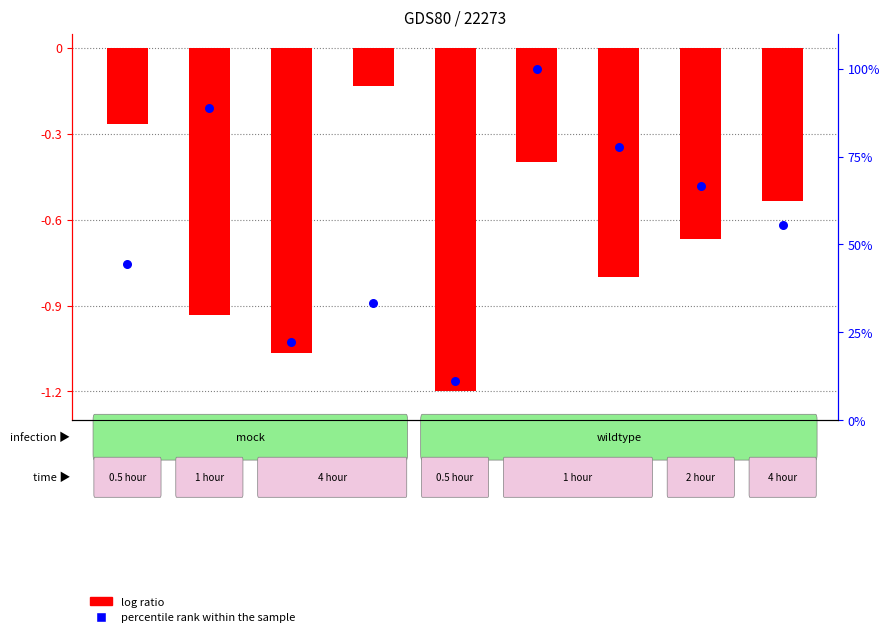

Which series has the widest spread of Y values?

percentile rank within the sample